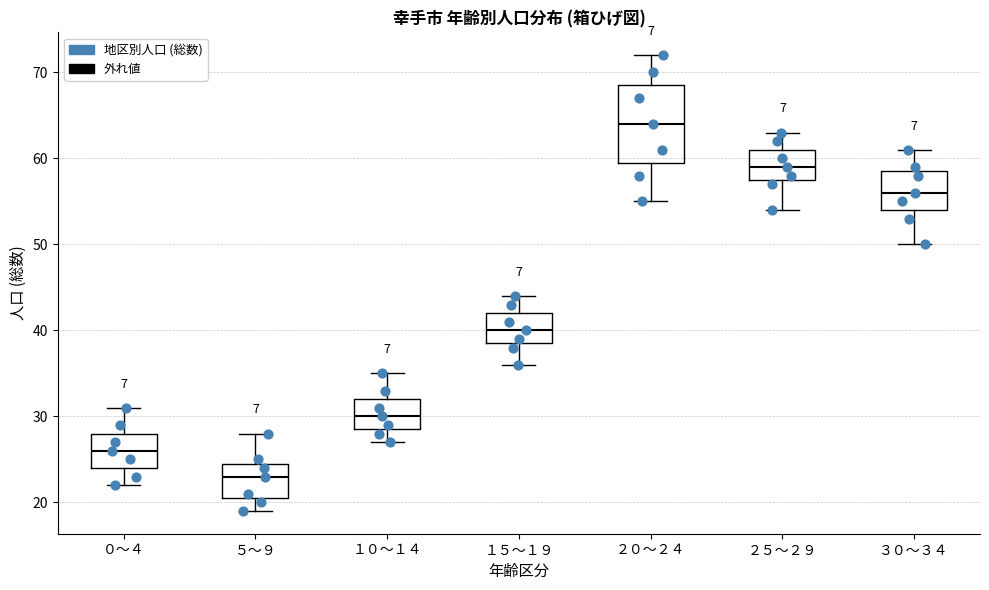

Which box is the tallest, from its lower edge to its upper edge?

２０～２４